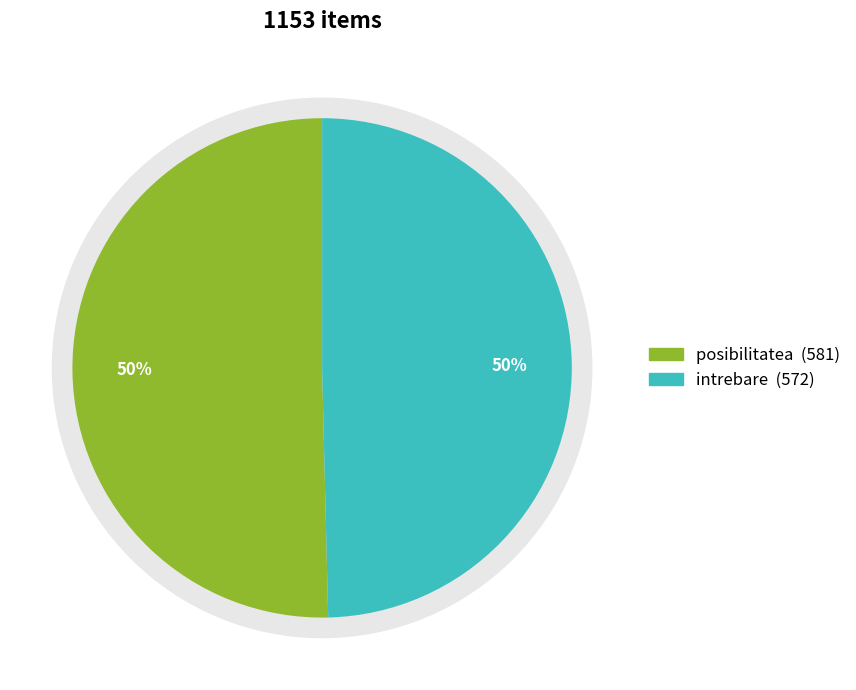

Does intrebare account for over 50% of the chart?

No